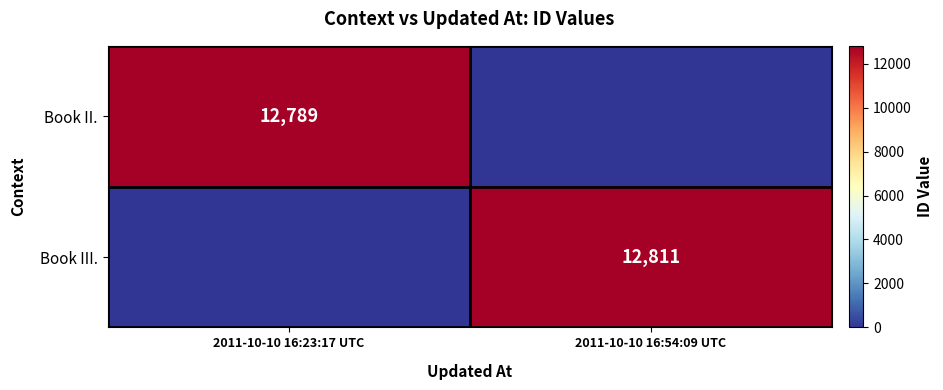

The value of Book II. at 2011-10-10 16:23:17 UTC is 3157. True or false?

False